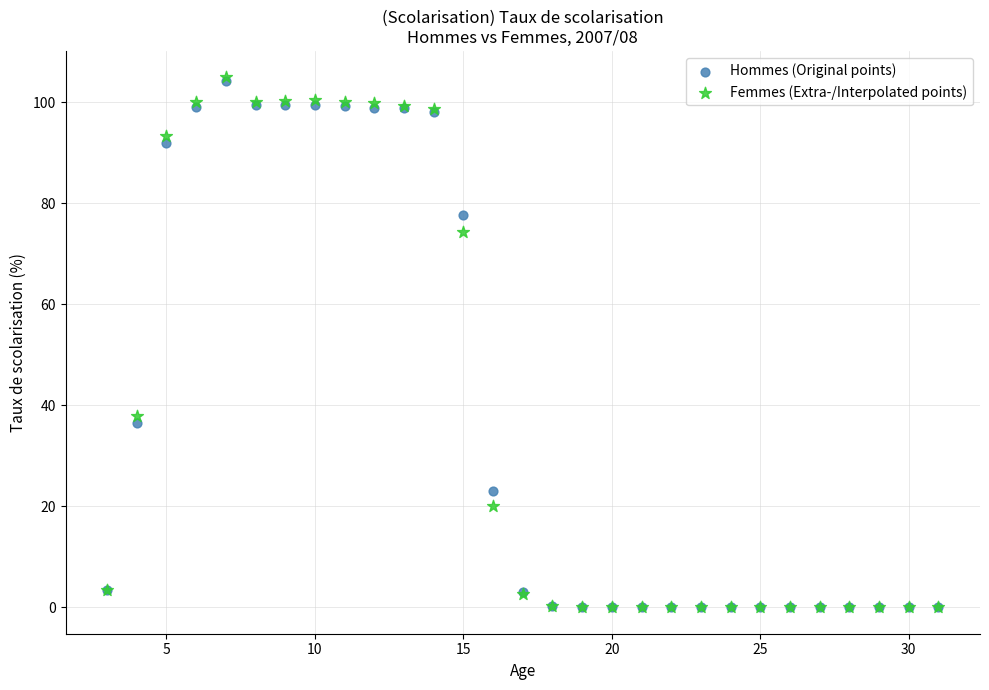

In the Femmes (Extra-/Interpolated points) series, what Y value is closest to 52?

38.0